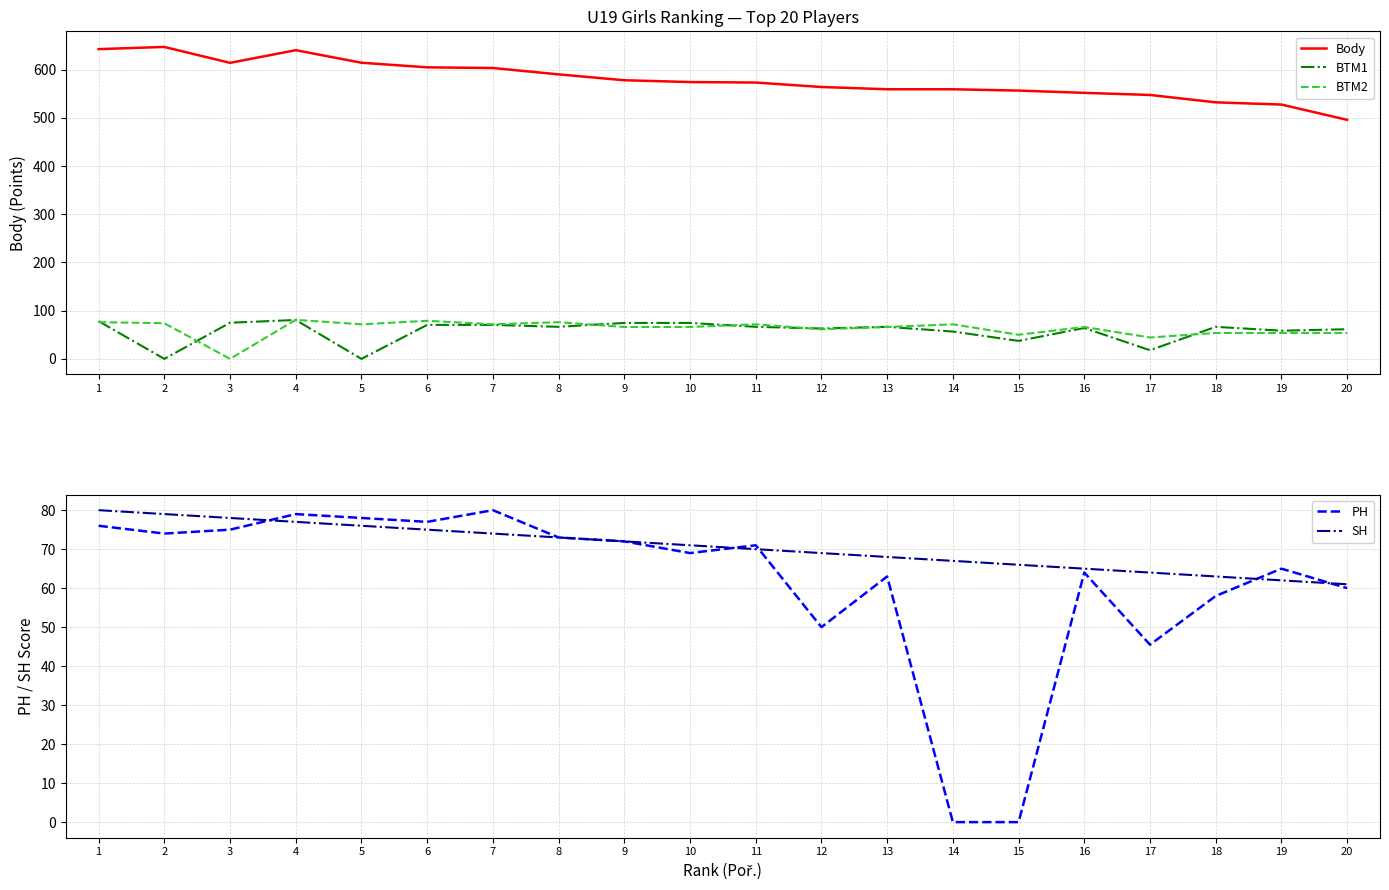

At which label does PH first exceed 71?

1